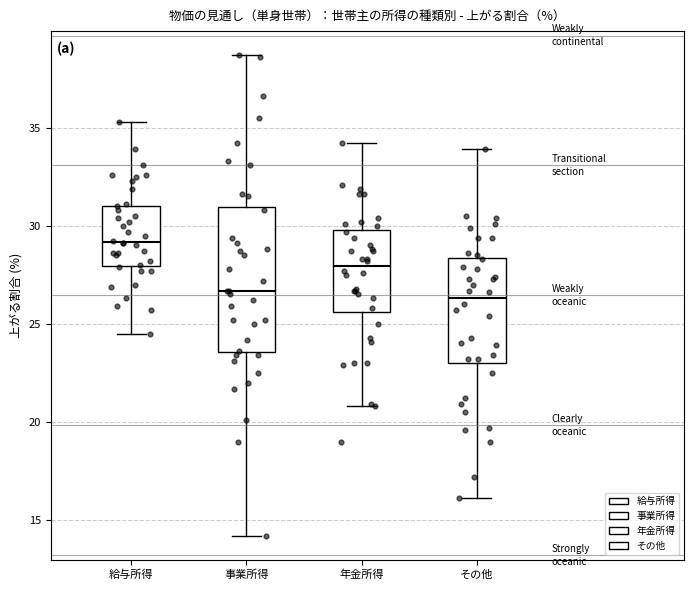

Reading left to right, read every box against the y-axis: the position of its median line, the range the box covers, and the ends of its whiskers. The values are not printed on the chart, so give them approximately, as read against the axis.

給与所得: median 29.0, box 28.0 to 31.0, whiskers 24.5 to 35.5
事業所得: median 26.5, box 23.5 to 31.0, whiskers 14.0 to 38.5
年金所得: median 28.0, box 25.5 to 30.0, whiskers 21.0 to 34.0
その他: median 26.5, box 23.0 to 28.5, whiskers 16.0 to 34.0